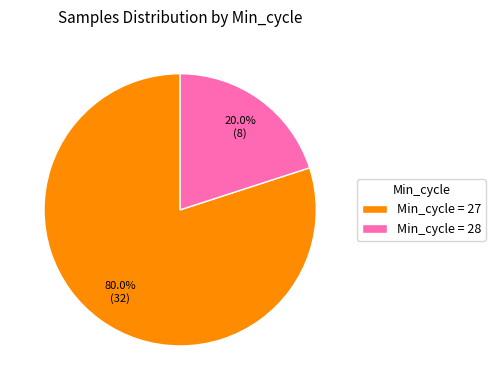

Rank the categories by value from lowest to highest.

Min_cycle = 28, Min_cycle = 27